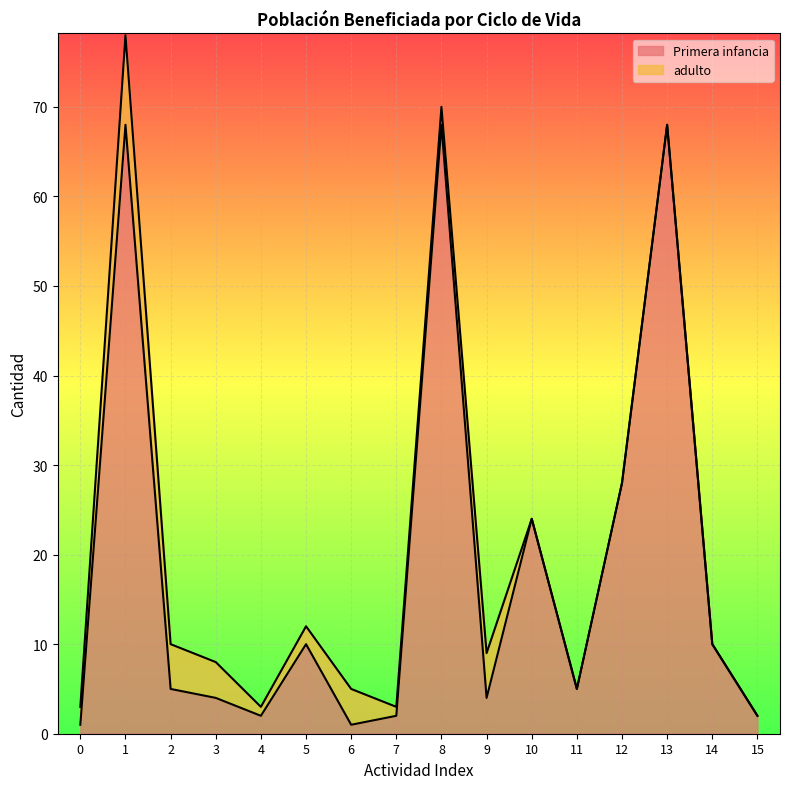

Where does the data first go above 5?

1